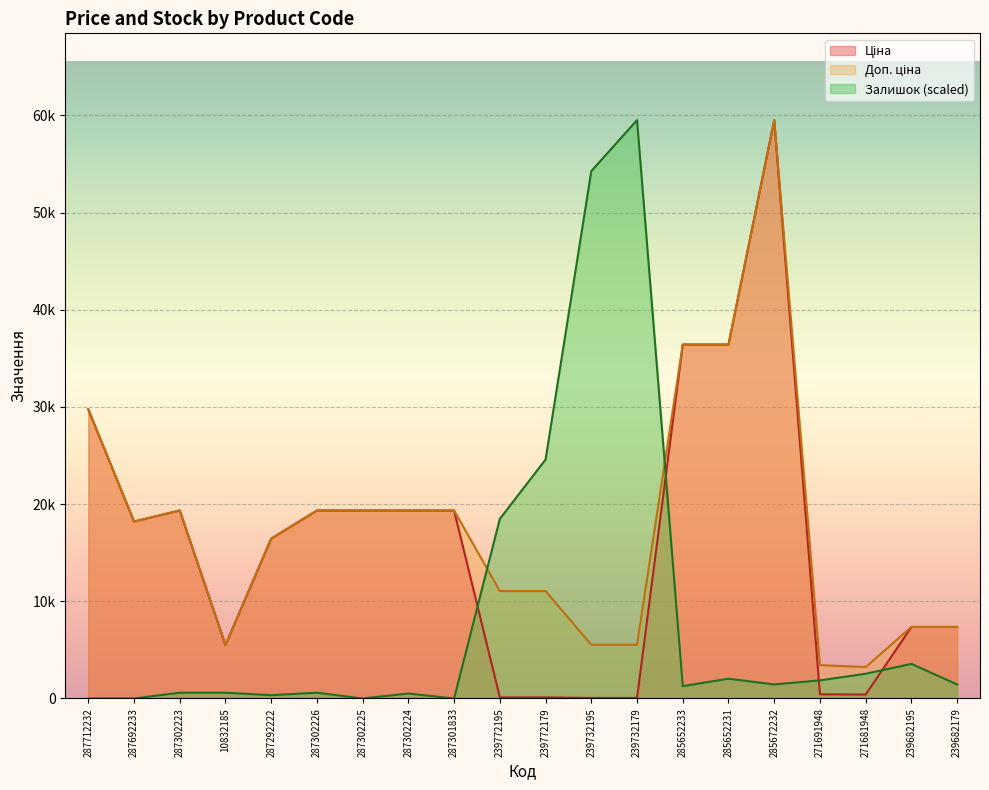

Reading left to right, what are all the values shown in this chart?

Ціна: 287712232=29761.5	287692233=18212.0	287302223=19343.1	10832185=5497.3	287292222=16448.2	287302226=19343.1	287302225=19343.1	287302224=19343.1	287301833=19343.1	239772195=110.5	239772179=110.5	239732195=55.3	239732179=55.3	285652233=36424.0	285652231=36424.0	285672232=59523.0	271691948=429.3	271681948=403.6	239682195=7360.2	239682179=7360.2
Доп. ціна: 287712232=29761.5	287692233=18212.0	287302223=19343.1	10832185=5497.3	287292222=16448.2	287302226=19343.1	287302225=19343.1	287302224=19343.1	287301833=19343.1	239772195=11055.0	239772179=11055.0	239732195=5528.0	239732179=5528.0	285652233=36424.0	285652231=36424.0	285672232=59523.0	271691948=3434.6	271681948=3228.8	239682195=7360.2	239682179=7360.2
Залишок: 287712232=0.0	287692233=0.0	287302223=593.5	10832185=593.5	287292222=339.2	287302226=593.5	287302225=0.0	287302224=508.7	287301833=0.0	239772195=18484.3	239772179=24589.3	239732195=54266.0	239732179=59523.0	285652233=1271.9	285652231=2035.0	285672232=1441.4	271691948=1865.4	271681948=2543.7	239682195=3561.2	239682179=1441.4